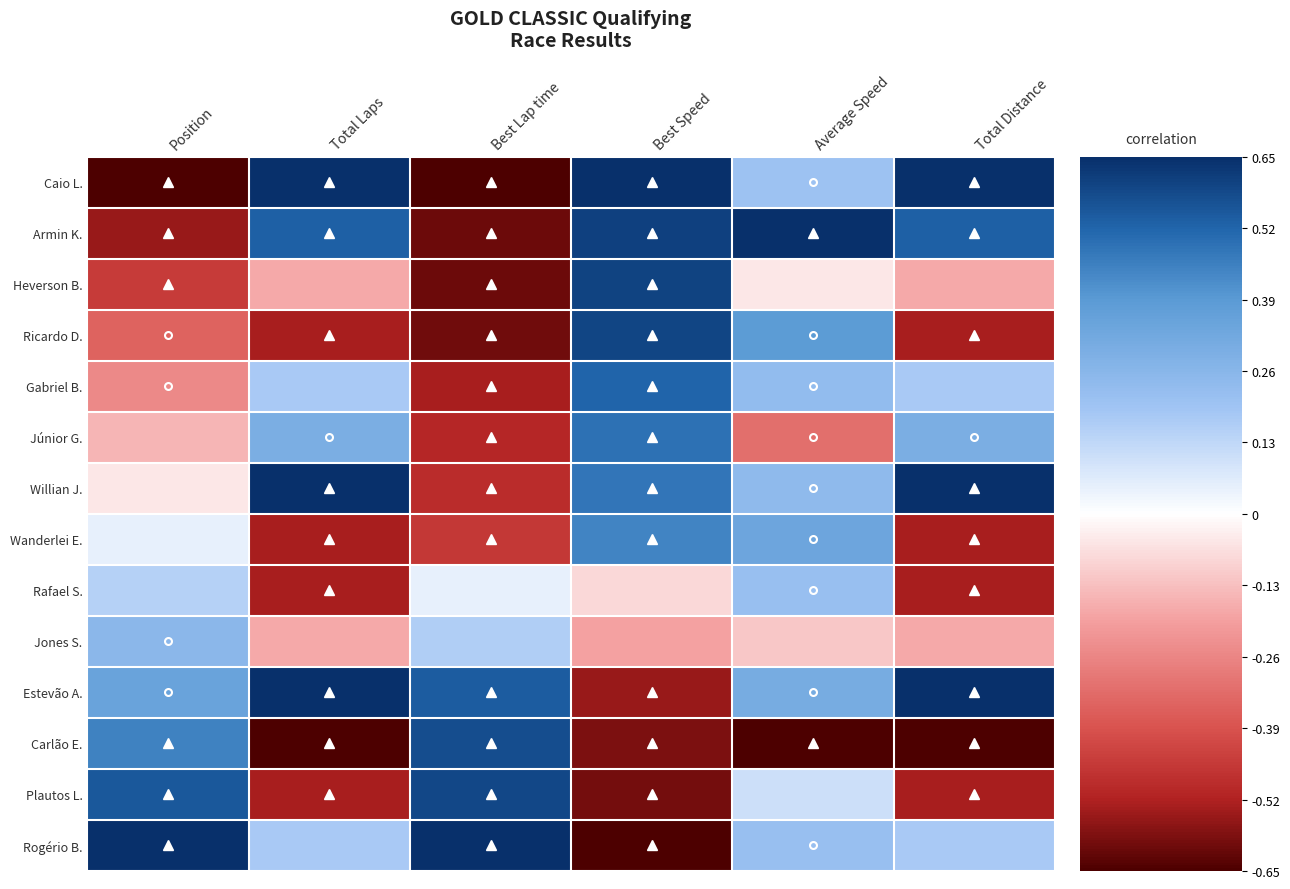

At how many categories does at least one series exceed 0?

6